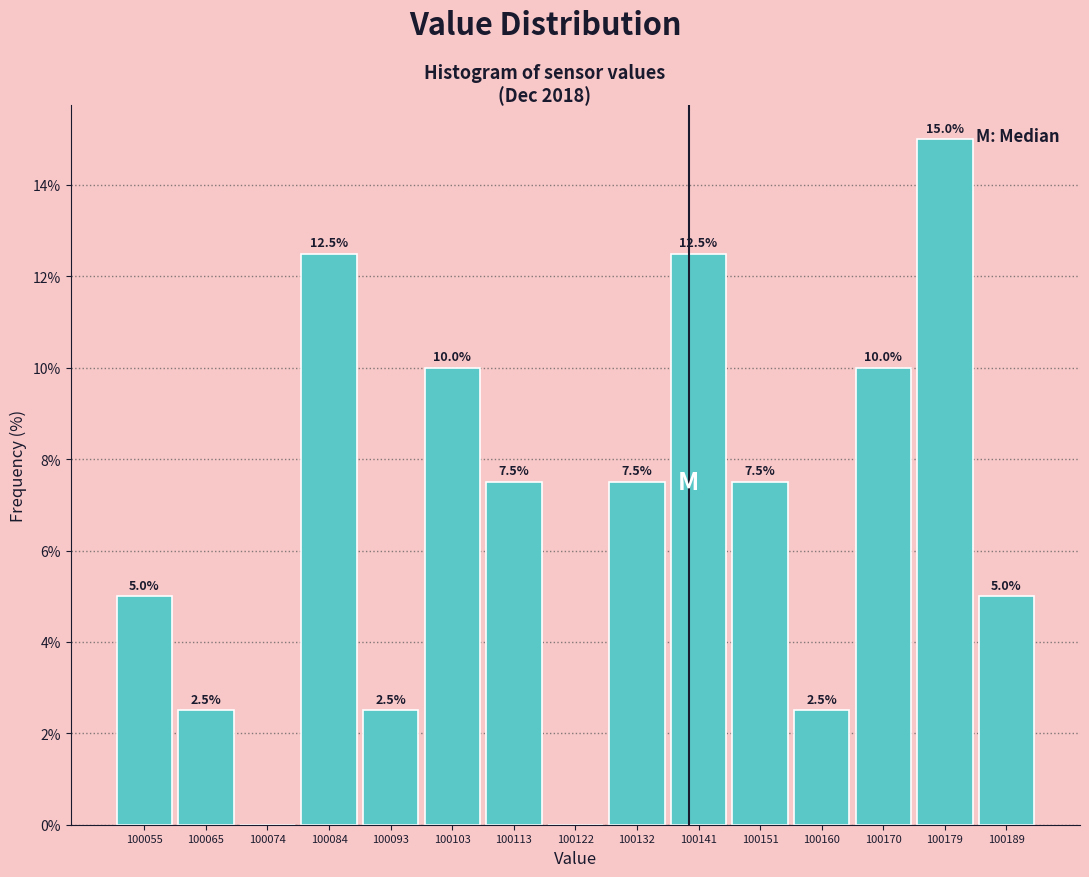

Which range on the x-axis has the tallest bar?

100175 to 100184